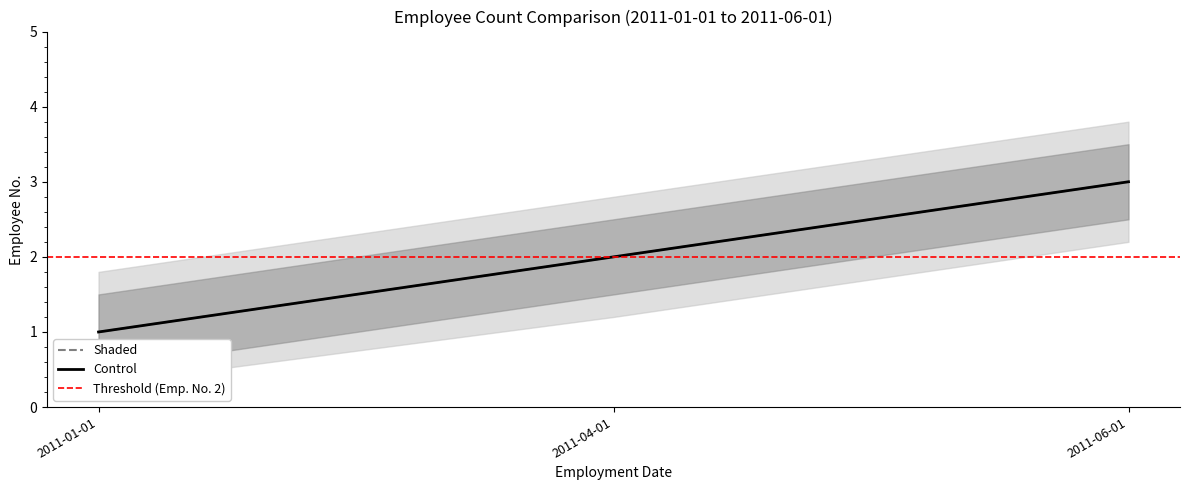

True or false: Control has a value of 1 at 2011-01-01.

False